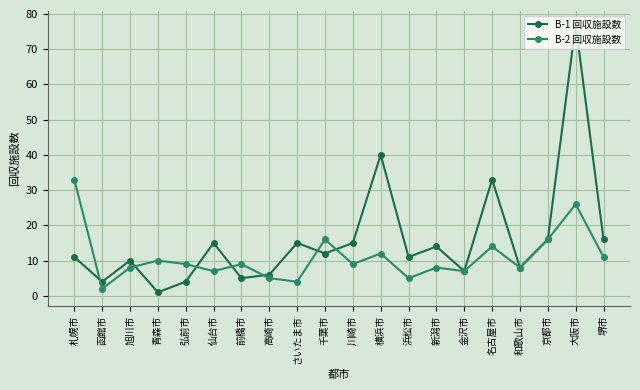

At which category does the chart reach its minimum across all series?

青森市